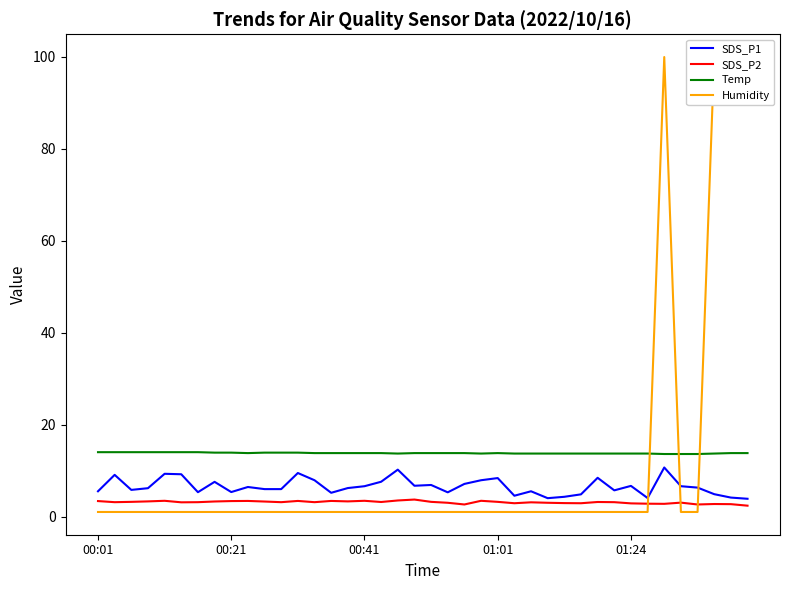

True or false: Temp and SDS_P1 cross at least once.

False